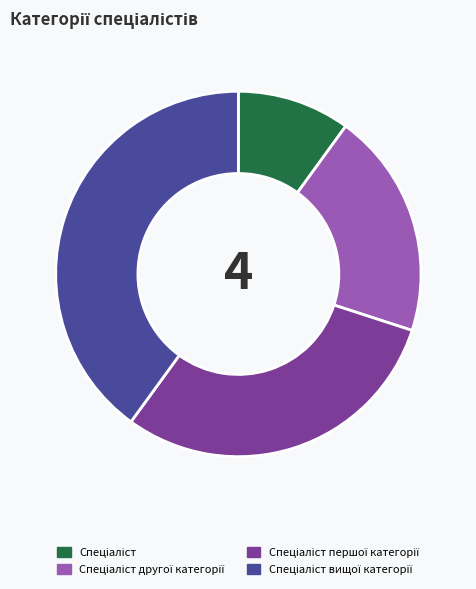

Is there a majority slice in this chart?

No